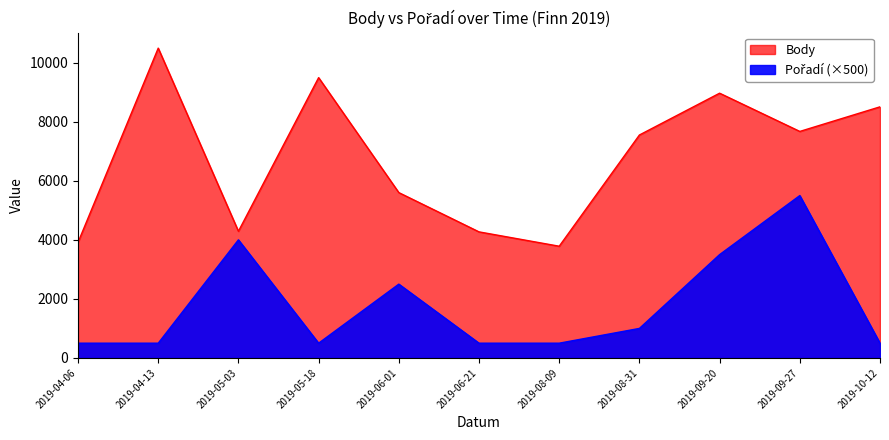

True or false: Pořadí (×500) and Body cross at least once.

False